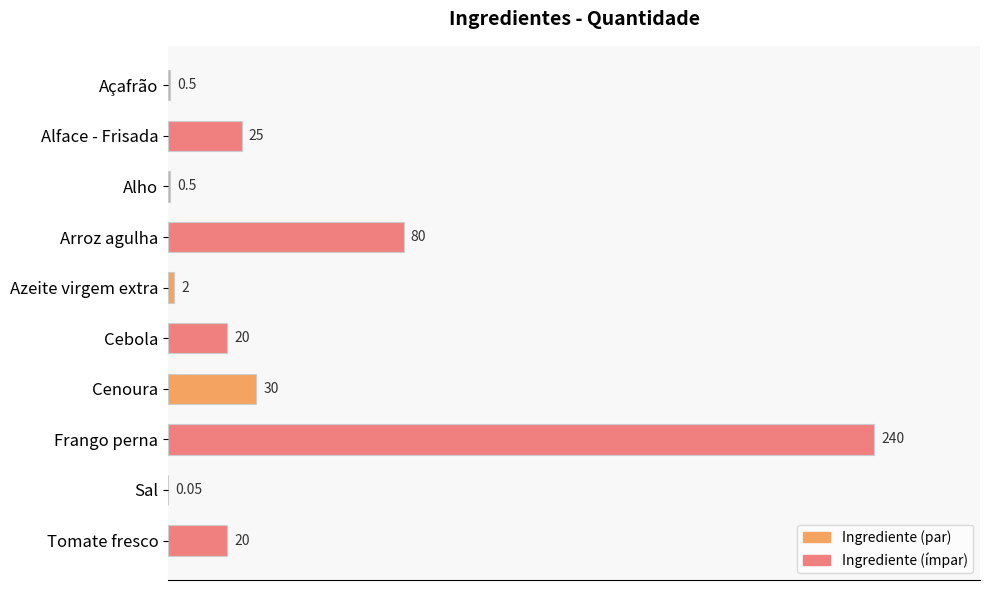

At which category does the chart reach its peak across all series?

Frango perna